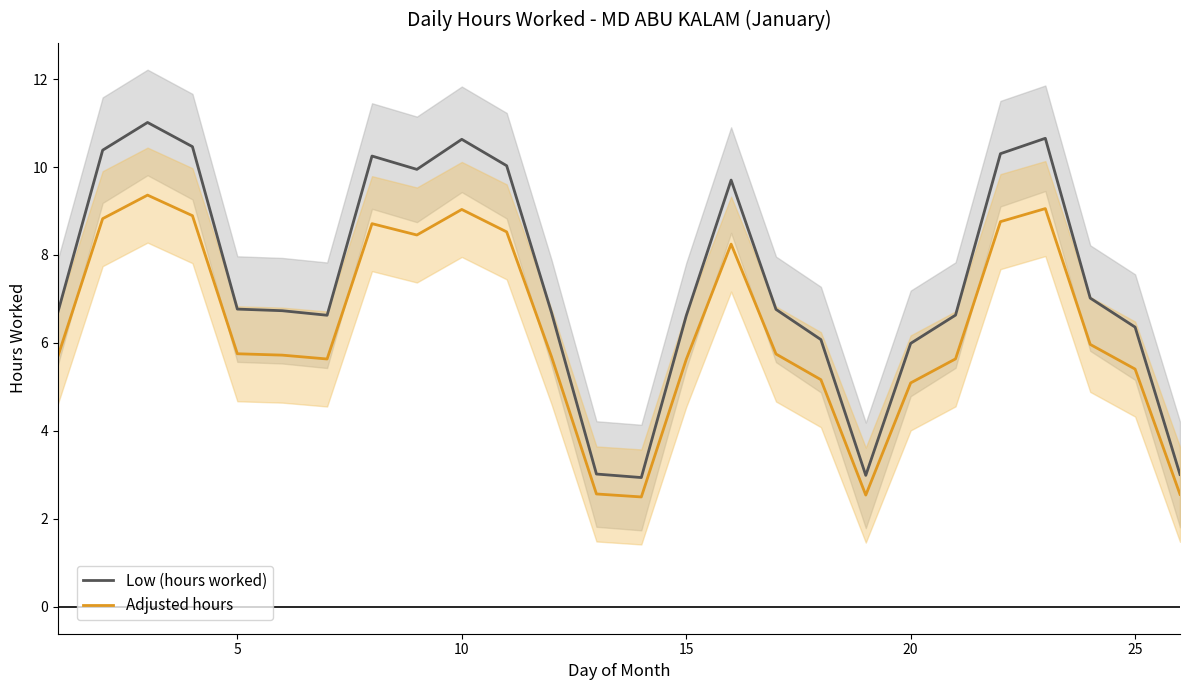

Rank the series by their average value, from lowest to highest.

Adjusted hours, Low (hours worked)